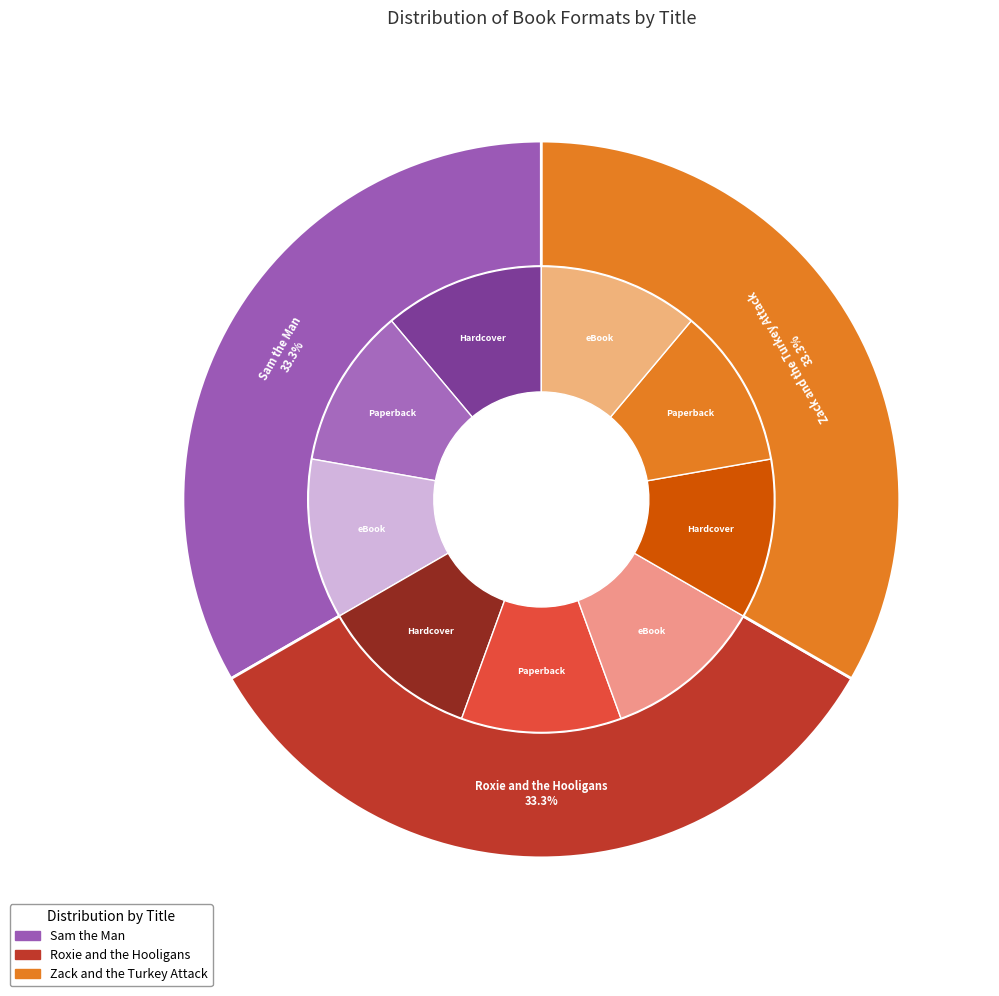

Does 9781481437820 represent more than half of the total?

No